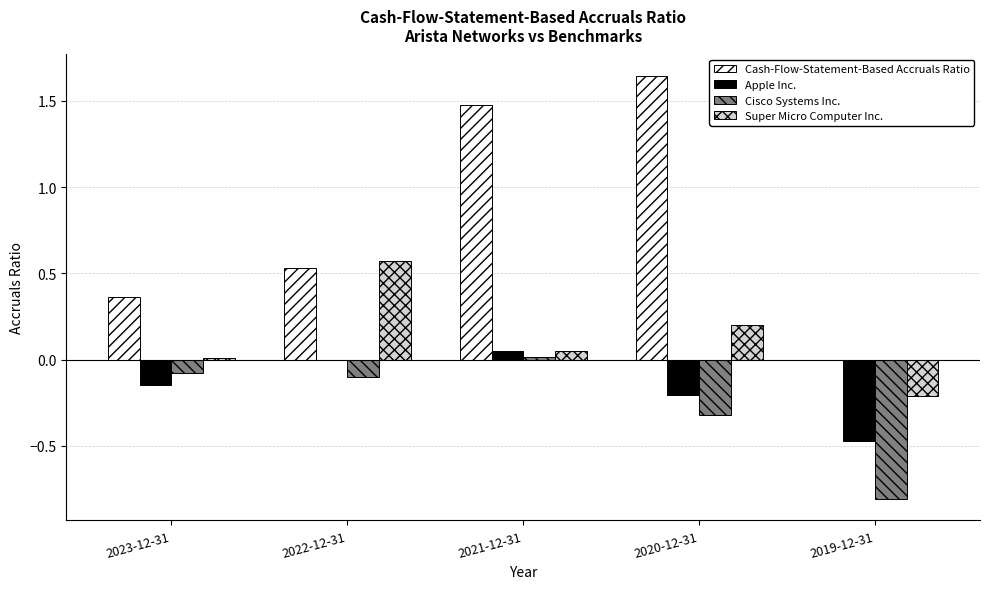

What is the sum of all Apple Inc. values?

-0.8